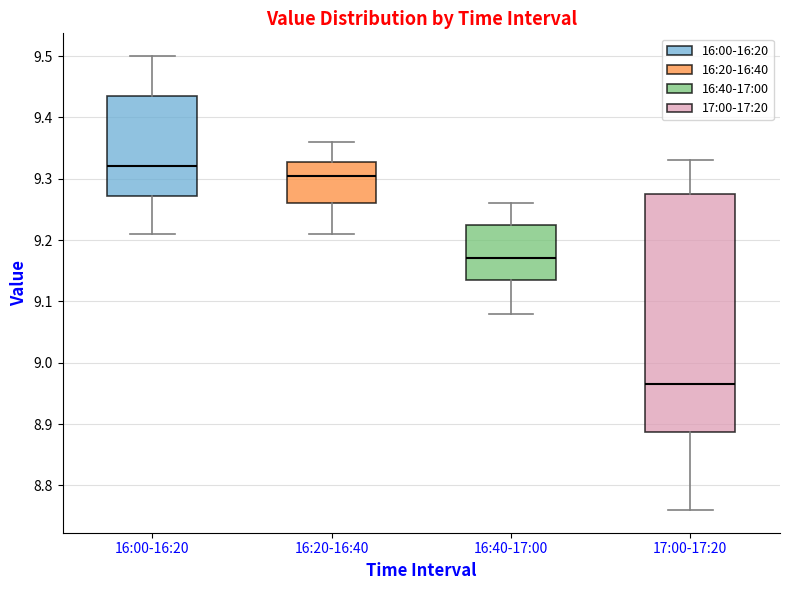

Reading left to right, transcribe this box plot: for each box, give where its median line is, the range the box spans, and where its two whiskers end, as read against the y-axis. The values are not printed on the chart, so give them approximately, as read against the axis.

16:00-16:20: median 9.32, box 9.27 to 9.44, whiskers 9.21 to 9.50
16:20-16:40: median 9.31, box 9.26 to 9.33, whiskers 9.21 to 9.36
16:40-17:00: median 9.17, box 9.14 to 9.23, whiskers 9.08 to 9.26
17:00-17:20: median 8.97, box 8.89 to 9.28, whiskers 8.76 to 9.33